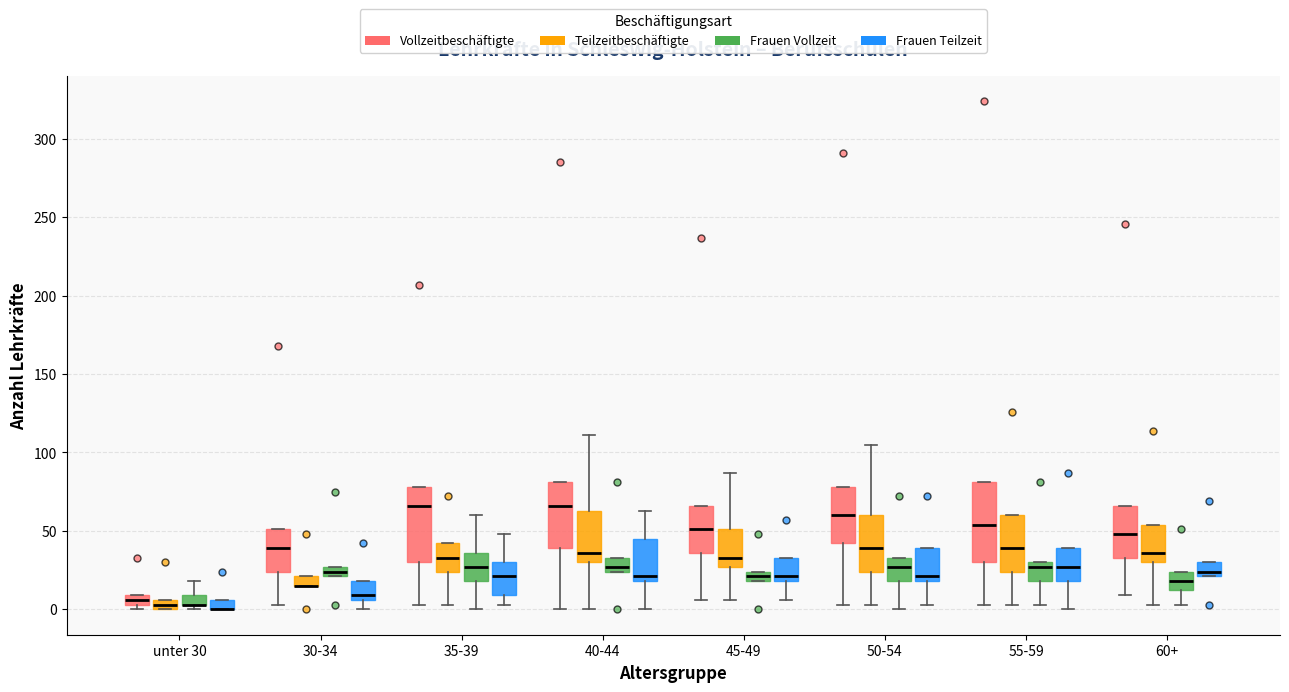

Where is the lower edge of the box for unter 30 (Frauen Vollzeit) on the y-axis? The values are not printed on the chart, so give them approximately, as read against the axis.

5